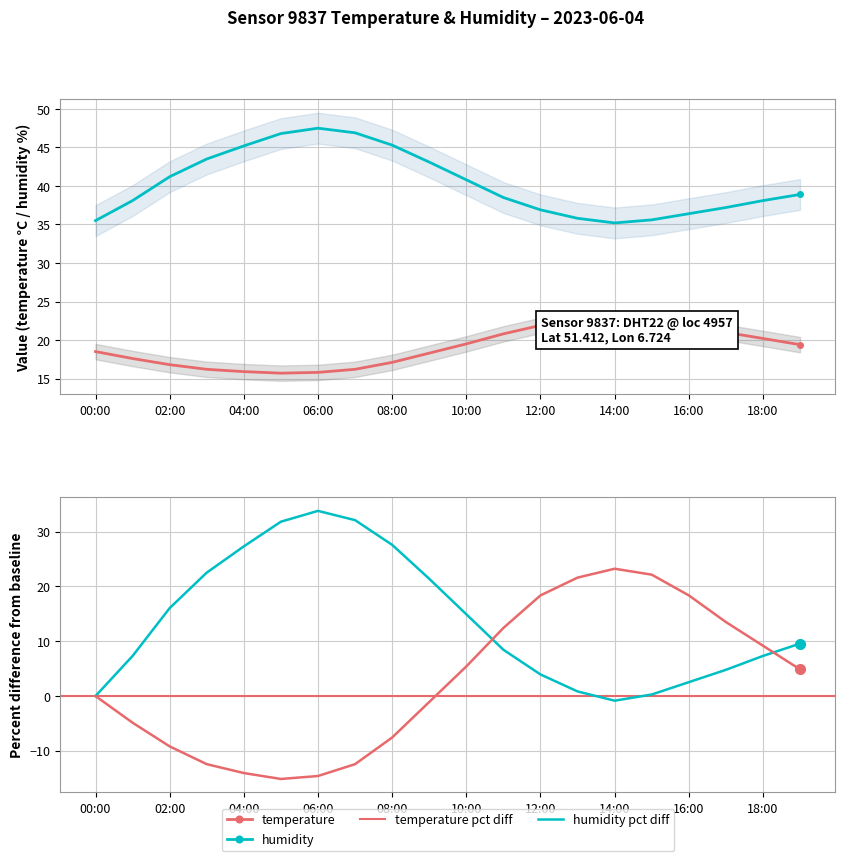

Where does the temperature series first go above 19?

10:00